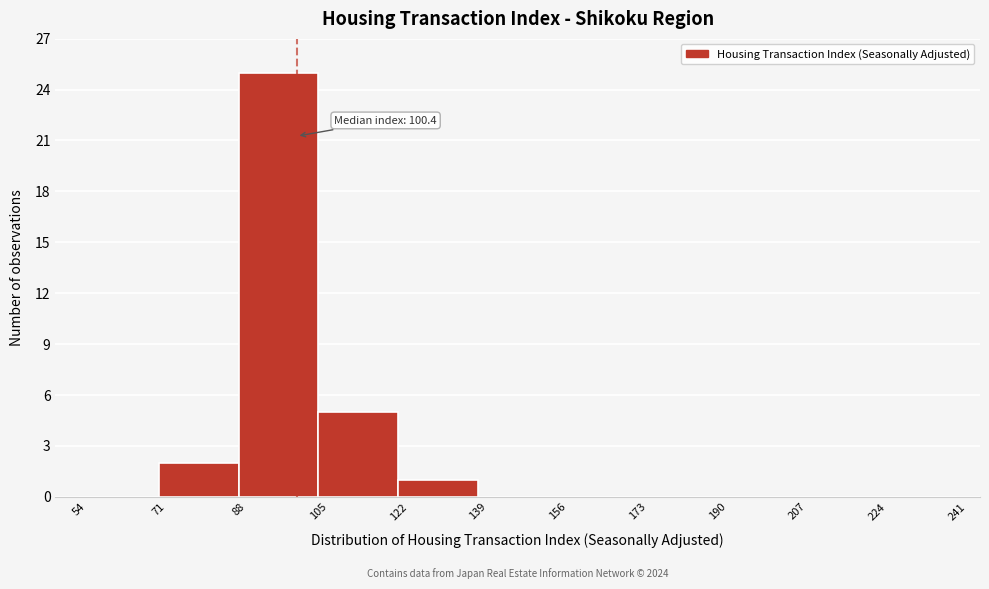

Which range on the x-axis has the tallest bar?

88 to 105